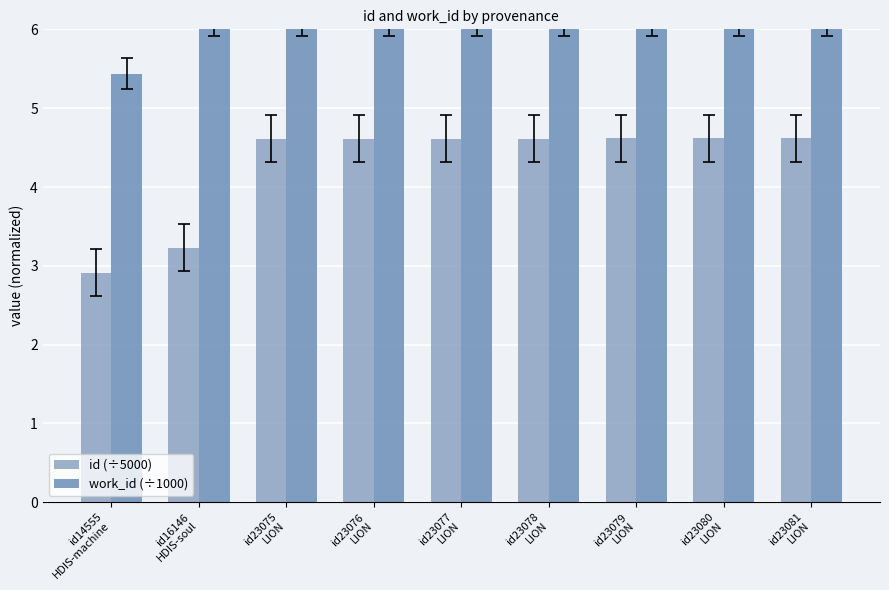

Where is work_id (÷1000) nearest to the value 5?

id14555
HDIS-machine